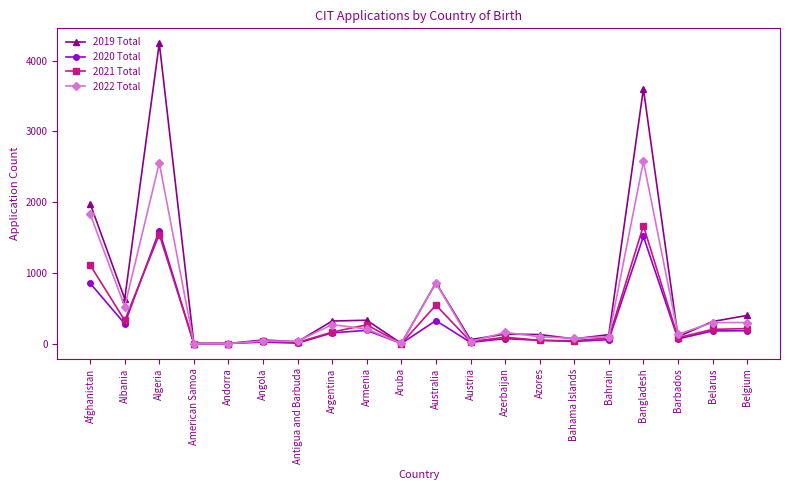

Between Antigua and Barbuda and Azerbaijan, which series saw the biggest shift?

2022 Total